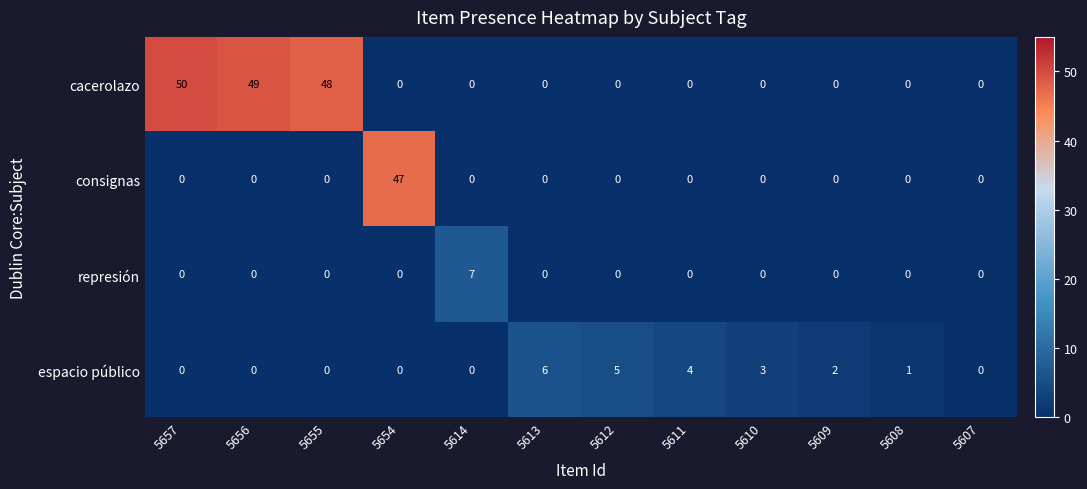

The value of cacerolazo at 5607 is 0. True or false?

True